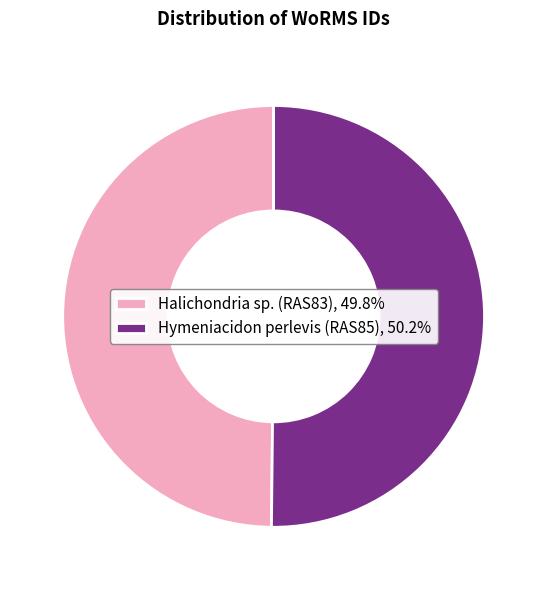

Is it true that Hymeniacidon perlevis (RAS85) is 50% of the pie?

True